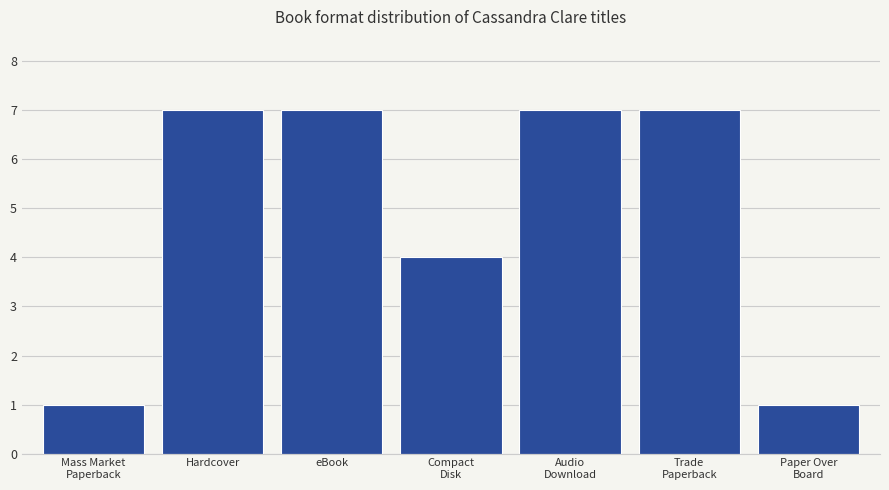

Reading left to right, transcribe all the data shown in this chart.

1	7	7	4	7	7	1